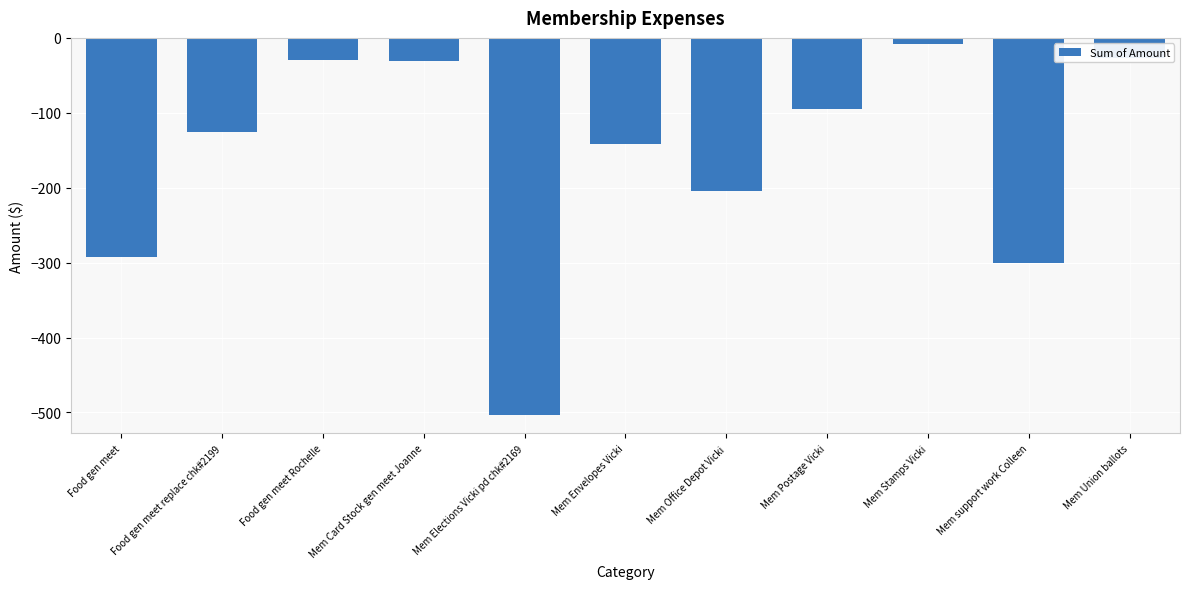

The chart shows a value of -125.2 at Food gen meet replace chk#2199. True or false?

True